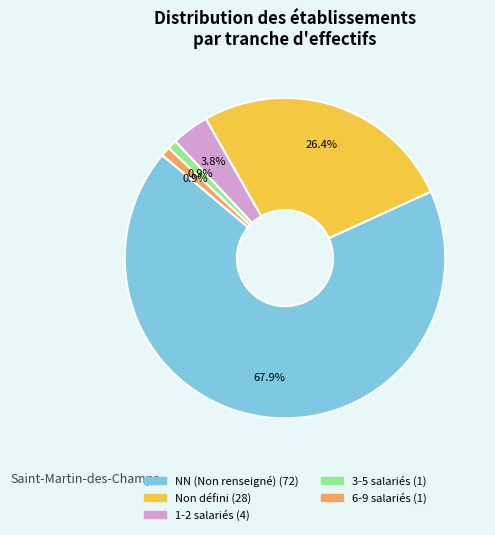

Does any single category account for the majority?

Yes